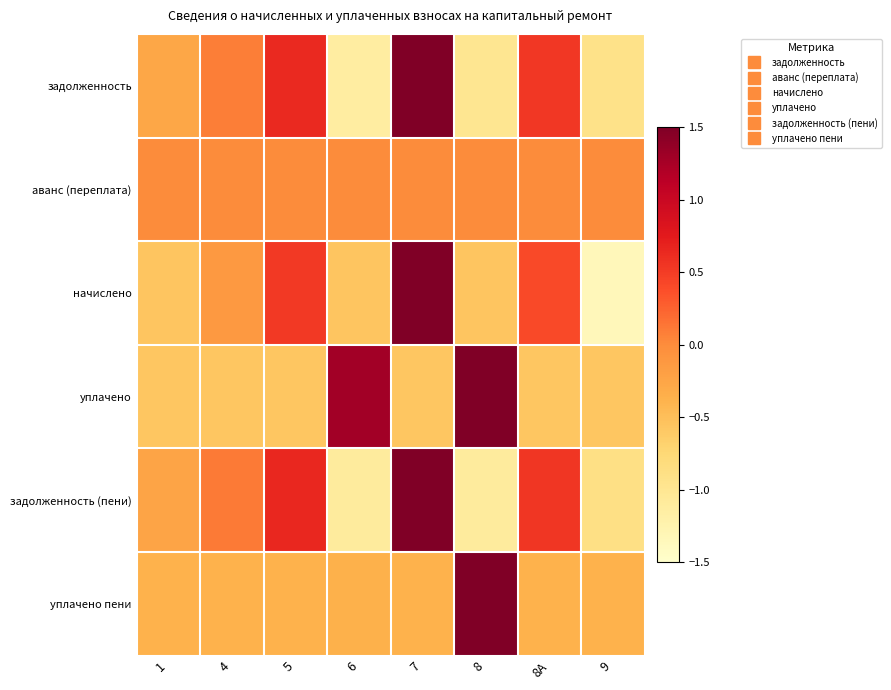

What is the spread (max minus min) of values at 7?

2.8